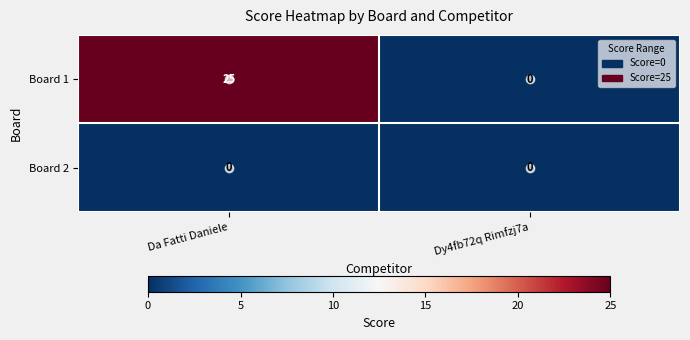

At which category is the sum across all series the highest?

Da Fatti Daniele